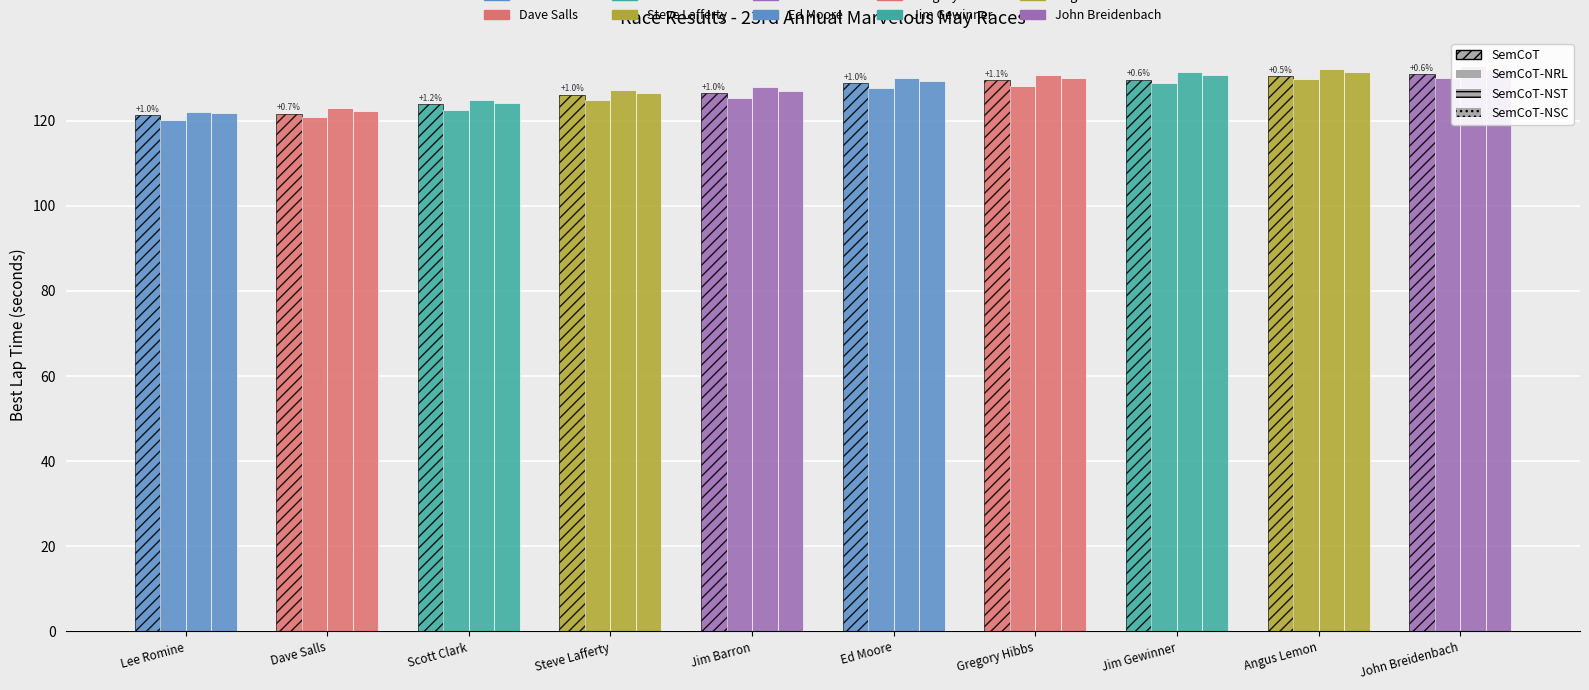

At how many categories does at least one series exceed 122?

9